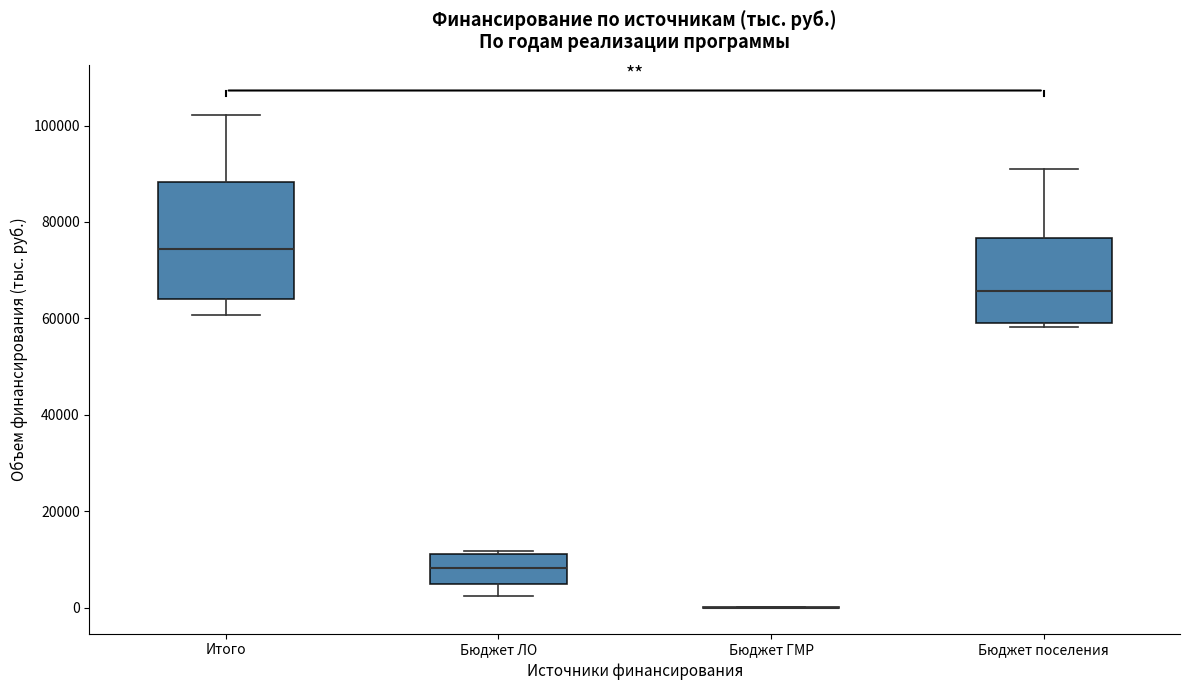

Reading left to right, transcribe this box plot: for each box, give where its median line is, the range the box spans, and where its two whiskers end, as read against the y-axis. The values are not printed on the chart, so give them approximately, as read against the axis.

Итого: median 74000, box 64000 to 88000, whiskers 60000 to 102000
Бюджет ЛО: median 8000, box 4000 to 12000, whiskers 2000 to 12000
Бюджет ГМР: box collapsed to a line at 0, whiskers 0 to 0
Бюджет поселения: median 66000, box 60000 to 76000, whiskers 58000 to 92000